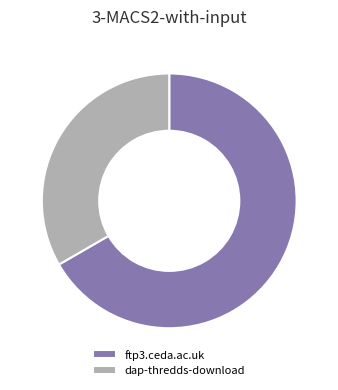

Between dap-thredds-download and ftp3.ceda.ac.uk, which is larger?

ftp3.ceda.ac.uk